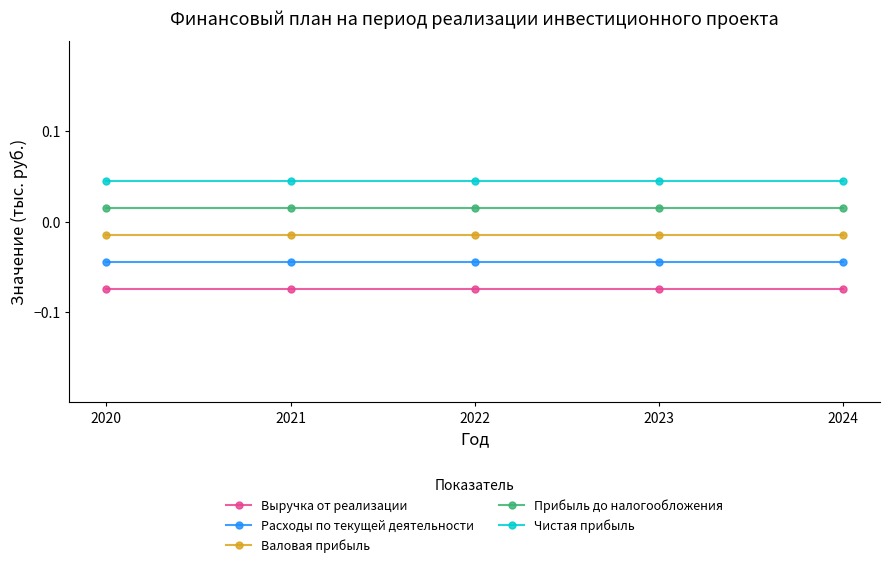

True or false: Выручка от реализации and Прибыль до налогообложения cross at least once.

False